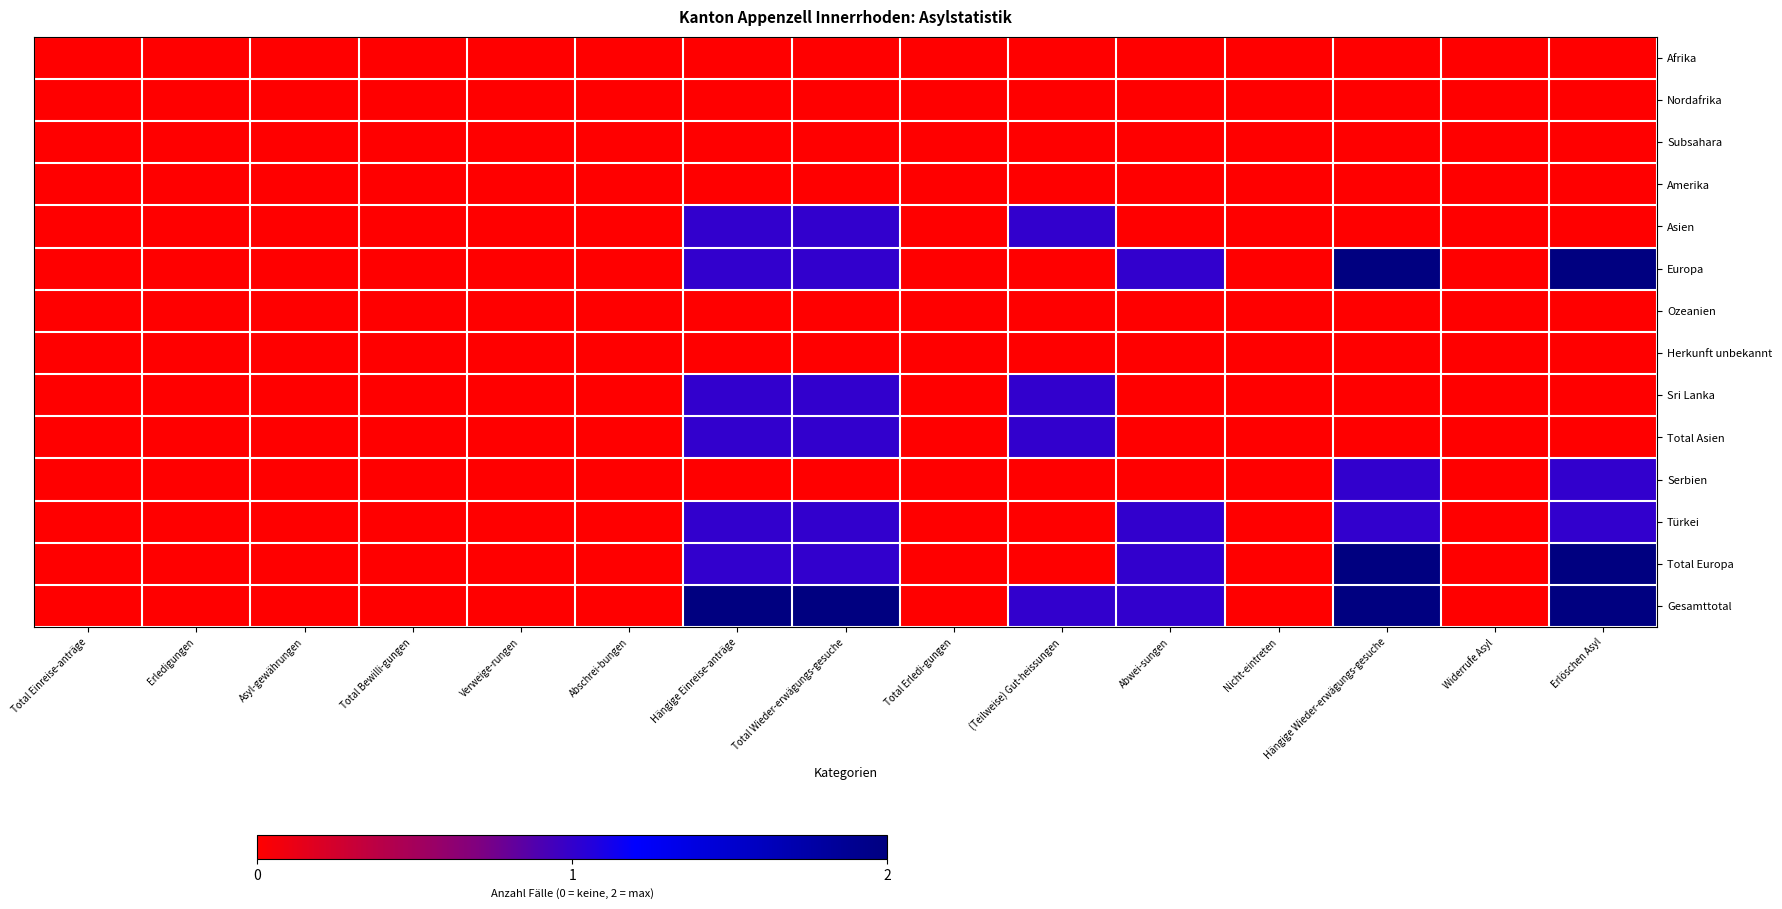

Reading left to right, transcribe all the data shown in this chart.

Afrika: Total Einreise-anträge=0	Erledigungen=0	Asyl-gewährungen=0	Total Bewilli-gungen=0	Verweige-rungen=0	Abschrei-bungen=0	Hängige Einreise-anträge=0	Total Wieder-erwägungs-gesuche=0	Total Erledi-gungen=0	(Teilweise) Gut-heissungen=0	Abwei-sungen=0	Nicht-eintreten=0	Hängige Wieder-erwägungs-gesuche=0	Widerrufe Asyl=0	Erlöschen Asyl=0
Nordafrika: Total Einreise-anträge=0	Erledigungen=0	Asyl-gewährungen=0	Total Bewilli-gungen=0	Verweige-rungen=0	Abschrei-bungen=0	Hängige Einreise-anträge=0	Total Wieder-erwägungs-gesuche=0	Total Erledi-gungen=0	(Teilweise) Gut-heissungen=0	Abwei-sungen=0	Nicht-eintreten=0	Hängige Wieder-erwägungs-gesuche=0	Widerrufe Asyl=0	Erlöschen Asyl=0
Subsahara: Total Einreise-anträge=0	Erledigungen=0	Asyl-gewährungen=0	Total Bewilli-gungen=0	Verweige-rungen=0	Abschrei-bungen=0	Hängige Einreise-anträge=0	Total Wieder-erwägungs-gesuche=0	Total Erledi-gungen=0	(Teilweise) Gut-heissungen=0	Abwei-sungen=0	Nicht-eintreten=0	Hängige Wieder-erwägungs-gesuche=0	Widerrufe Asyl=0	Erlöschen Asyl=0
Amerika: Total Einreise-anträge=0	Erledigungen=0	Asyl-gewährungen=0	Total Bewilli-gungen=0	Verweige-rungen=0	Abschrei-bungen=0	Hängige Einreise-anträge=0	Total Wieder-erwägungs-gesuche=0	Total Erledi-gungen=0	(Teilweise) Gut-heissungen=0	Abwei-sungen=0	Nicht-eintreten=0	Hängige Wieder-erwägungs-gesuche=0	Widerrufe Asyl=0	Erlöschen Asyl=0
Asien: Total Einreise-anträge=0	Erledigungen=0	Asyl-gewährungen=0	Total Bewilli-gungen=0	Verweige-rungen=0	Abschrei-bungen=0	Hängige Einreise-anträge=1	Total Wieder-erwägungs-gesuche=1	Total Erledi-gungen=0	(Teilweise) Gut-heissungen=1	Abwei-sungen=0	Nicht-eintreten=0	Hängige Wieder-erwägungs-gesuche=0	Widerrufe Asyl=0	Erlöschen Asyl=0
Europa: Total Einreise-anträge=0	Erledigungen=0	Asyl-gewährungen=0	Total Bewilli-gungen=0	Verweige-rungen=0	Abschrei-bungen=0	Hängige Einreise-anträge=1	Total Wieder-erwägungs-gesuche=1	Total Erledi-gungen=0	(Teilweise) Gut-heissungen=0	Abwei-sungen=1	Nicht-eintreten=0	Hängige Wieder-erwägungs-gesuche=2	Widerrufe Asyl=0	Erlöschen Asyl=2
Ozeanien: Total Einreise-anträge=0	Erledigungen=0	Asyl-gewährungen=0	Total Bewilli-gungen=0	Verweige-rungen=0	Abschrei-bungen=0	Hängige Einreise-anträge=0	Total Wieder-erwägungs-gesuche=0	Total Erledi-gungen=0	(Teilweise) Gut-heissungen=0	Abwei-sungen=0	Nicht-eintreten=0	Hängige Wieder-erwägungs-gesuche=0	Widerrufe Asyl=0	Erlöschen Asyl=0
Herkunft unbekannt: Total Einreise-anträge=0	Erledigungen=0	Asyl-gewährungen=0	Total Bewilli-gungen=0	Verweige-rungen=0	Abschrei-bungen=0	Hängige Einreise-anträge=0	Total Wieder-erwägungs-gesuche=0	Total Erledi-gungen=0	(Teilweise) Gut-heissungen=0	Abwei-sungen=0	Nicht-eintreten=0	Hängige Wieder-erwägungs-gesuche=0	Widerrufe Asyl=0	Erlöschen Asyl=0
Sri Lanka: Total Einreise-anträge=0	Erledigungen=0	Asyl-gewährungen=0	Total Bewilli-gungen=0	Verweige-rungen=0	Abschrei-bungen=0	Hängige Einreise-anträge=1	Total Wieder-erwägungs-gesuche=1	Total Erledi-gungen=0	(Teilweise) Gut-heissungen=1	Abwei-sungen=0	Nicht-eintreten=0	Hängige Wieder-erwägungs-gesuche=0	Widerrufe Asyl=0	Erlöschen Asyl=0
Total Asien: Total Einreise-anträge=0	Erledigungen=0	Asyl-gewährungen=0	Total Bewilli-gungen=0	Verweige-rungen=0	Abschrei-bungen=0	Hängige Einreise-anträge=1	Total Wieder-erwägungs-gesuche=1	Total Erledi-gungen=0	(Teilweise) Gut-heissungen=1	Abwei-sungen=0	Nicht-eintreten=0	Hängige Wieder-erwägungs-gesuche=0	Widerrufe Asyl=0	Erlöschen Asyl=0
Serbien: Total Einreise-anträge=0	Erledigungen=0	Asyl-gewährungen=0	Total Bewilli-gungen=0	Verweige-rungen=0	Abschrei-bungen=0	Hängige Einreise-anträge=0	Total Wieder-erwägungs-gesuche=0	Total Erledi-gungen=0	(Teilweise) Gut-heissungen=0	Abwei-sungen=0	Nicht-eintreten=0	Hängige Wieder-erwägungs-gesuche=1	Widerrufe Asyl=0	Erlöschen Asyl=1
Türkei: Total Einreise-anträge=0	Erledigungen=0	Asyl-gewährungen=0	Total Bewilli-gungen=0	Verweige-rungen=0	Abschrei-bungen=0	Hängige Einreise-anträge=1	Total Wieder-erwägungs-gesuche=1	Total Erledi-gungen=0	(Teilweise) Gut-heissungen=0	Abwei-sungen=1	Nicht-eintreten=0	Hängige Wieder-erwägungs-gesuche=1	Widerrufe Asyl=0	Erlöschen Asyl=1
Total Europa: Total Einreise-anträge=0	Erledigungen=0	Asyl-gewährungen=0	Total Bewilli-gungen=0	Verweige-rungen=0	Abschrei-bungen=0	Hängige Einreise-anträge=1	Total Wieder-erwägungs-gesuche=1	Total Erledi-gungen=0	(Teilweise) Gut-heissungen=0	Abwei-sungen=1	Nicht-eintreten=0	Hängige Wieder-erwägungs-gesuche=2	Widerrufe Asyl=0	Erlöschen Asyl=2
Gesamttotal: Total Einreise-anträge=0	Erledigungen=0	Asyl-gewährungen=0	Total Bewilli-gungen=0	Verweige-rungen=0	Abschrei-bungen=0	Hängige Einreise-anträge=2	Total Wieder-erwägungs-gesuche=2	Total Erledi-gungen=0	(Teilweise) Gut-heissungen=1	Abwei-sungen=1	Nicht-eintreten=0	Hängige Wieder-erwägungs-gesuche=2	Widerrufe Asyl=0	Erlöschen Asyl=2